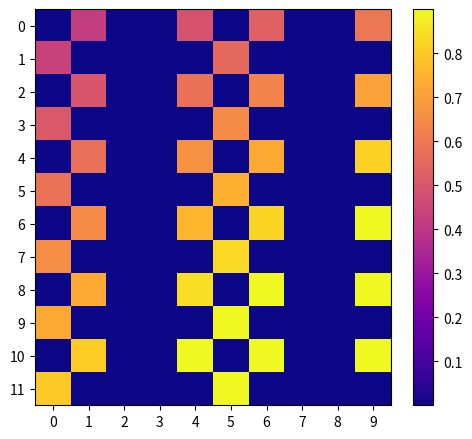

Reading left to right, extract all data points from this chart.

0: 0=0.0	1=0.4	2=0.0	3=0.0	4=0.5	5=0.0	6=0.5	7=0.0	8=0.0	9=0.6
1: 0=0.4	1=0.0	2=0.0	3=0.0	4=0.0	5=0.6	6=0.0	7=0.0	8=0.0	9=0.0
2: 0=0.0	1=0.5	2=0.0	3=0.0	4=0.6	5=0.0	6=0.6	7=0.0	8=0.0	9=0.7
3: 0=0.5	1=0.0	2=0.0	3=0.0	4=0.0	5=0.7	6=0.0	7=0.0	8=0.0	9=0.0
4: 0=0.0	1=0.6	2=0.0	3=0.0	4=0.7	5=0.0	6=0.7	7=0.0	8=0.0	9=0.8
5: 0=0.6	1=0.0	2=0.0	3=0.0	4=0.0	5=0.7	6=0.0	7=0.0	8=0.0	9=0.0
6: 0=0.0	1=0.7	2=0.0	3=0.0	4=0.8	5=0.0	6=0.8	7=0.0	8=0.0	9=0.9
7: 0=0.7	1=0.0	2=0.0	3=0.0	4=0.0	5=0.8	6=0.0	7=0.0	8=0.0	9=0.0
8: 0=0.0	1=0.7	2=0.0	3=0.0	4=0.8	5=0.0	6=0.9	7=0.0	8=0.0	9=1.0
9: 0=0.7	1=0.0	2=0.0	3=0.0	4=0.0	5=0.9	6=0.0	7=0.0	8=0.0	9=0.0
10: 0=0.0	1=0.8	2=0.0	3=0.0	4=0.9	5=0.0	6=1.0	7=0.0	8=0.0	9=1.0
11: 0=0.8	1=0.0	2=0.0	3=0.0	4=0.0	5=1.0	6=0.0	7=0.0	8=0.0	9=0.0